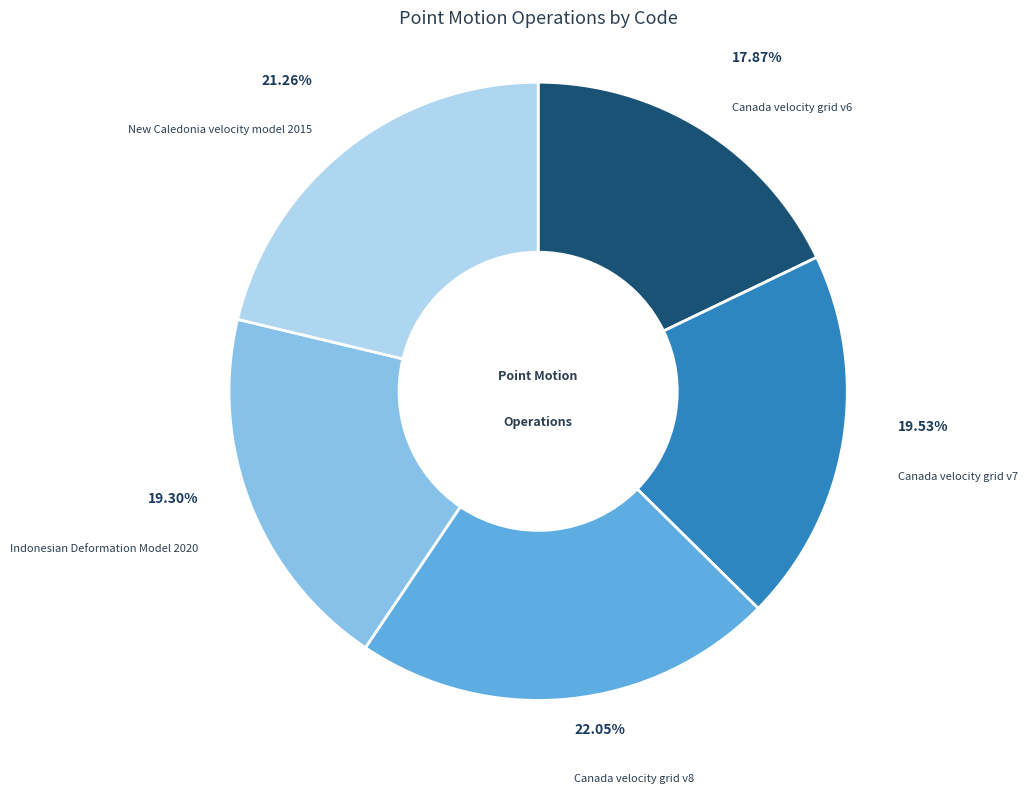

Do New Caledonia velocity model 2015 and Canada velocity grid v6 together represent more than half of the pie?

No